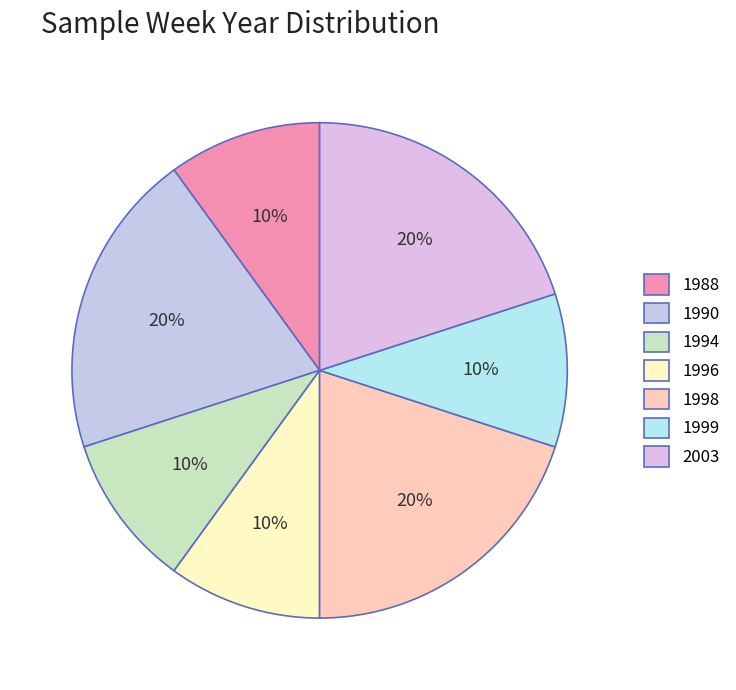

Count the number of slices in the pie.

7